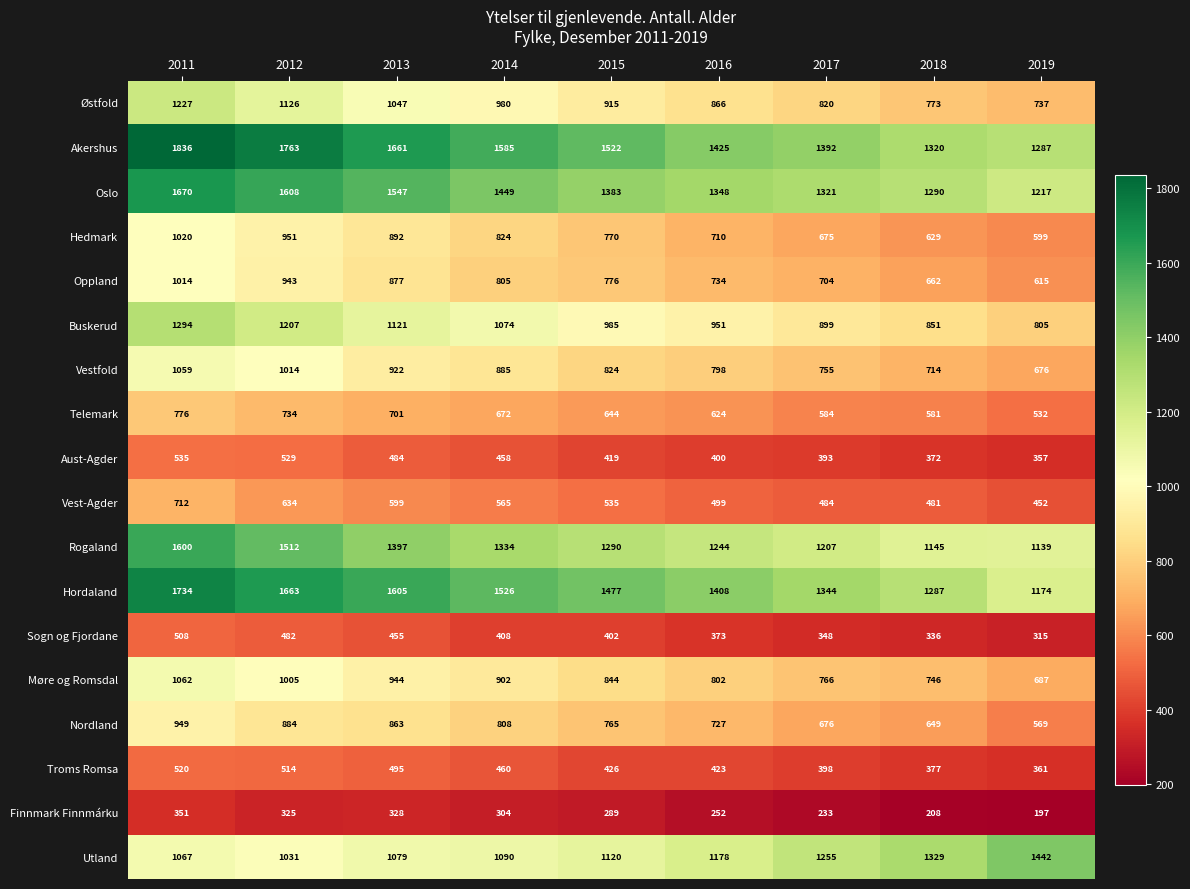

Is it true that Oslo equals 1290 at 2018?

True